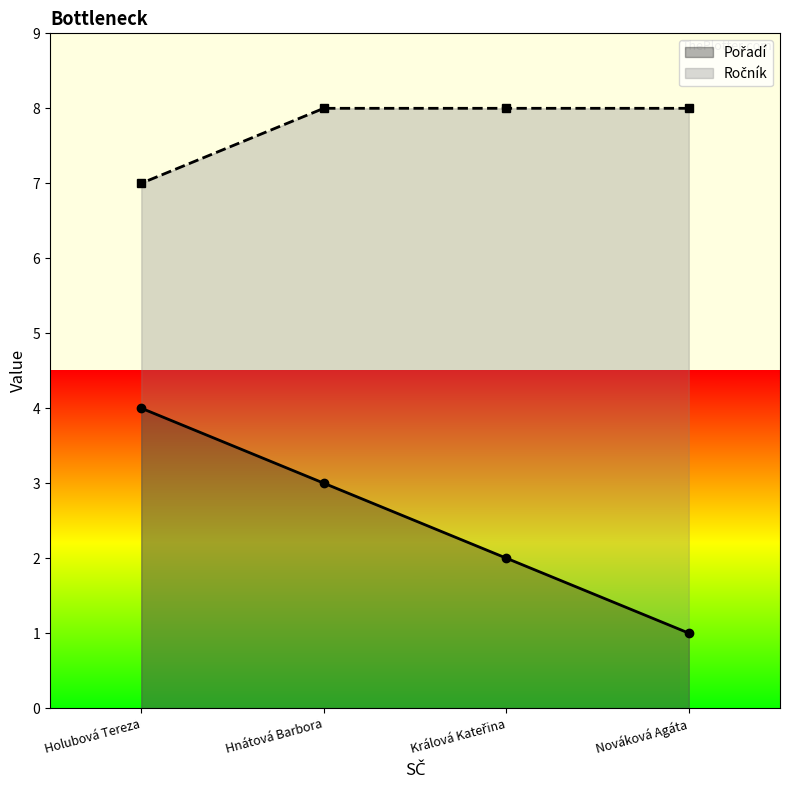

What is the total value across all series at Nováková Agáta?

9